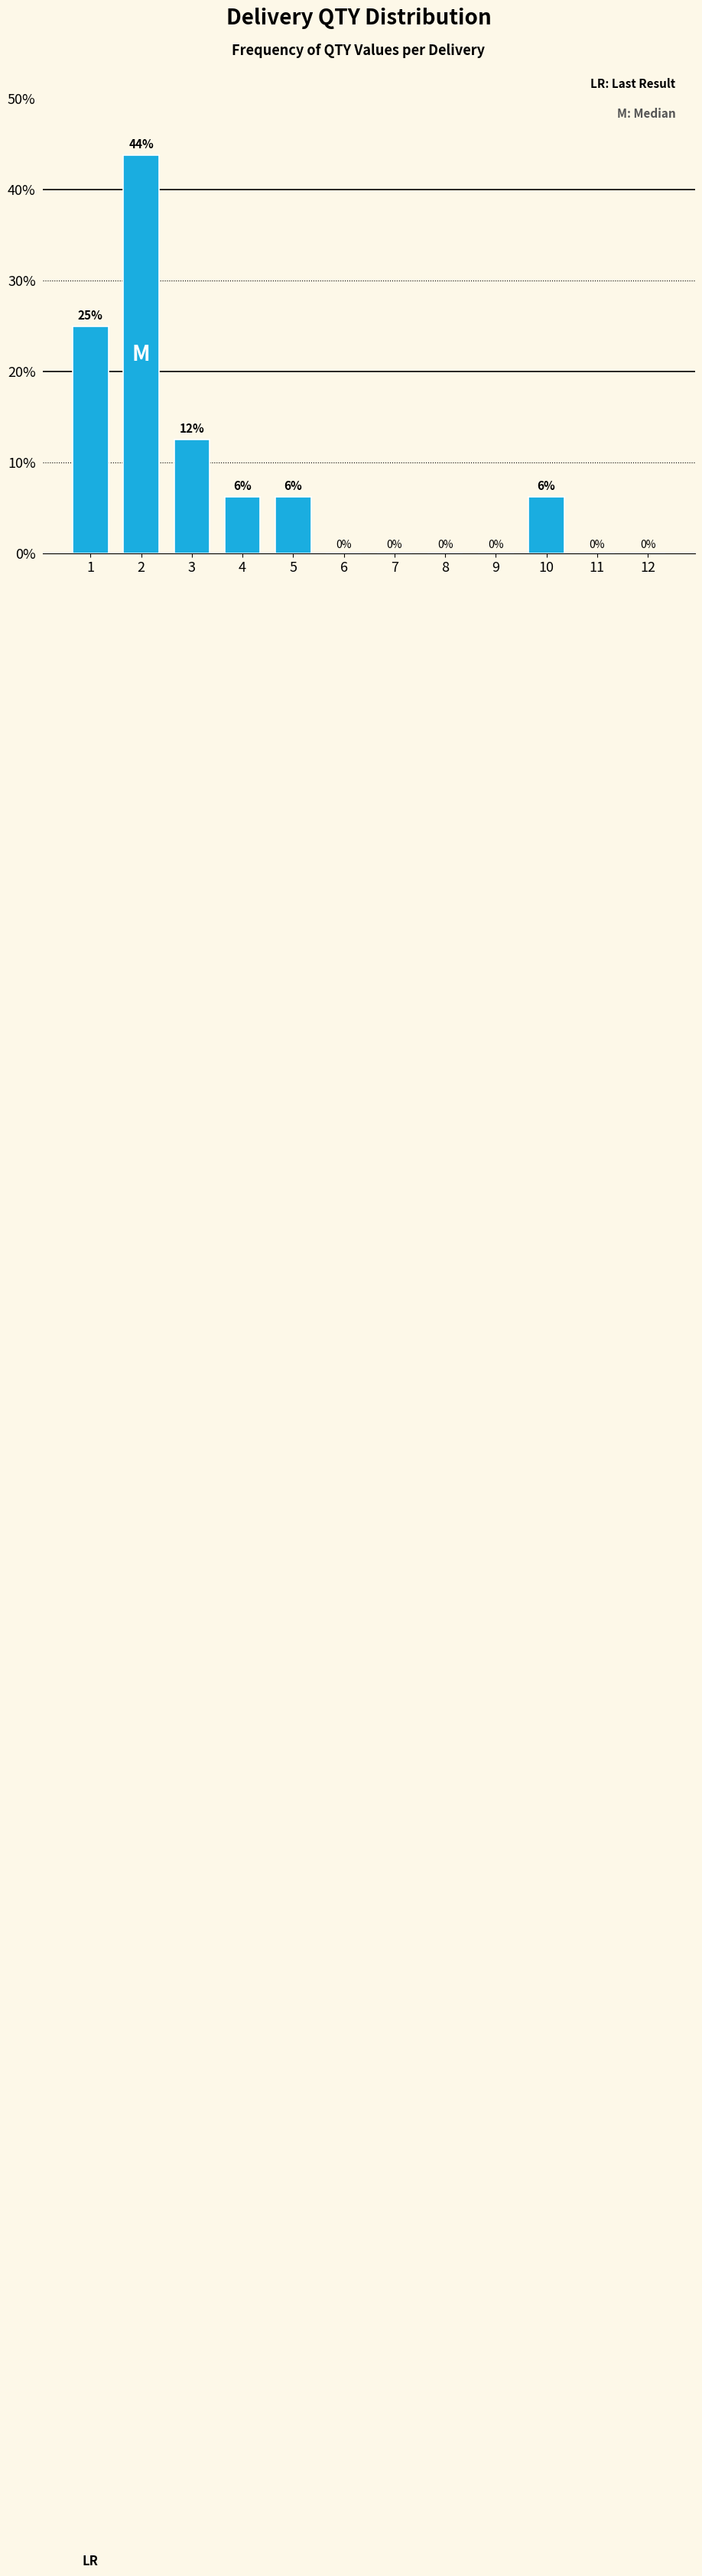

What is the greatest value displayed?

43.8